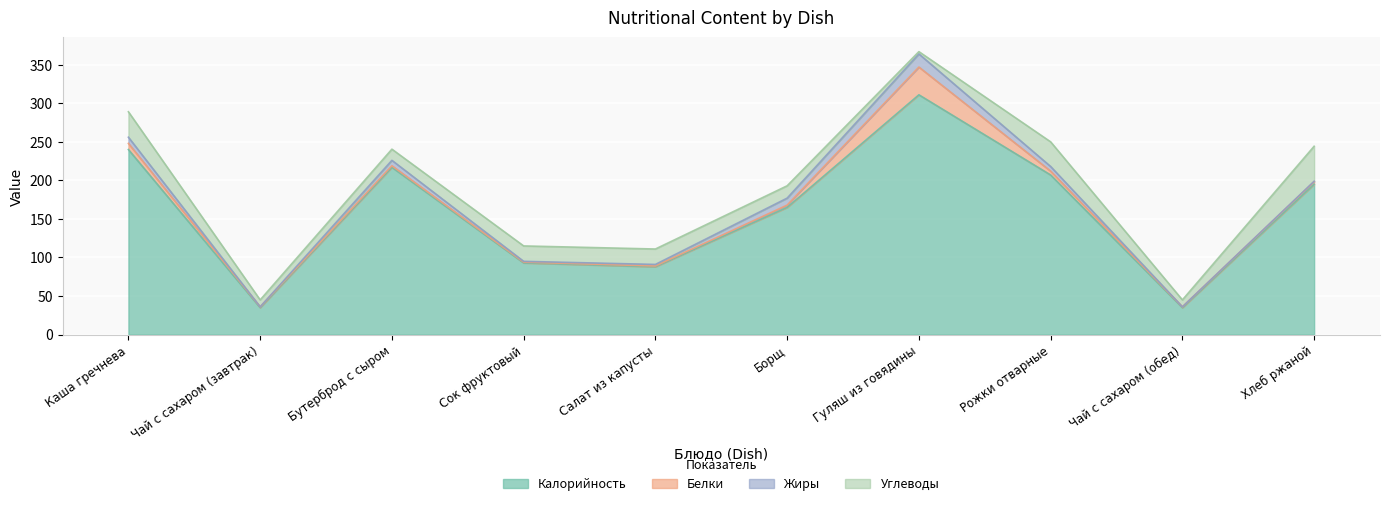

Does the chart display data point markers on the line(s)?

No